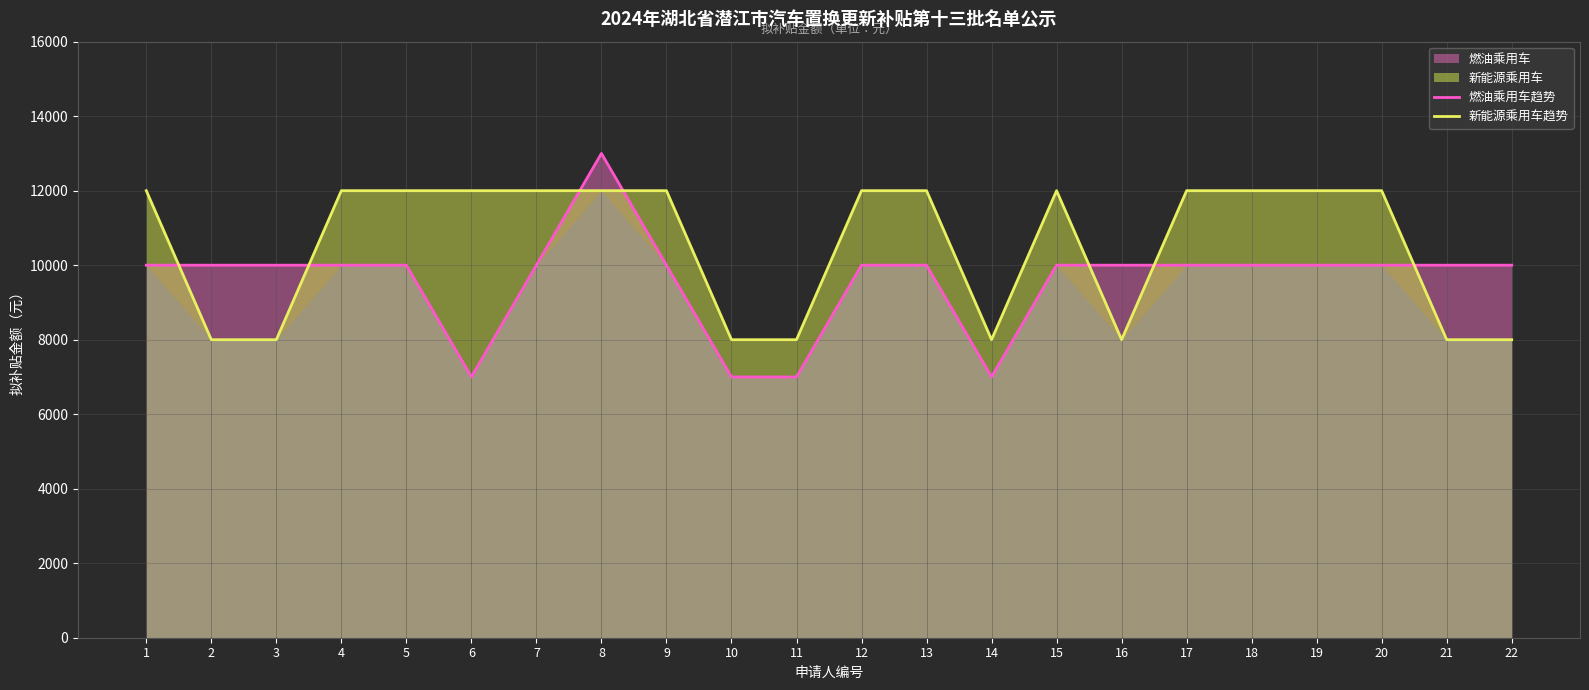

Between 9 and 21, which series saw the biggest shift?

新能源乘用车趋势